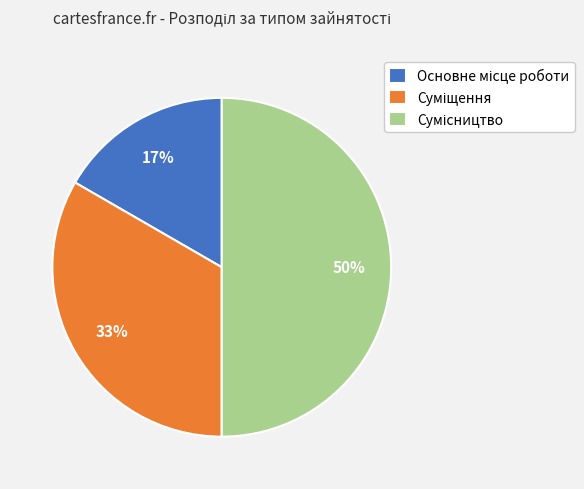

To the nearest percent, what is the difference between the largest and smallest slice percentages?

33%